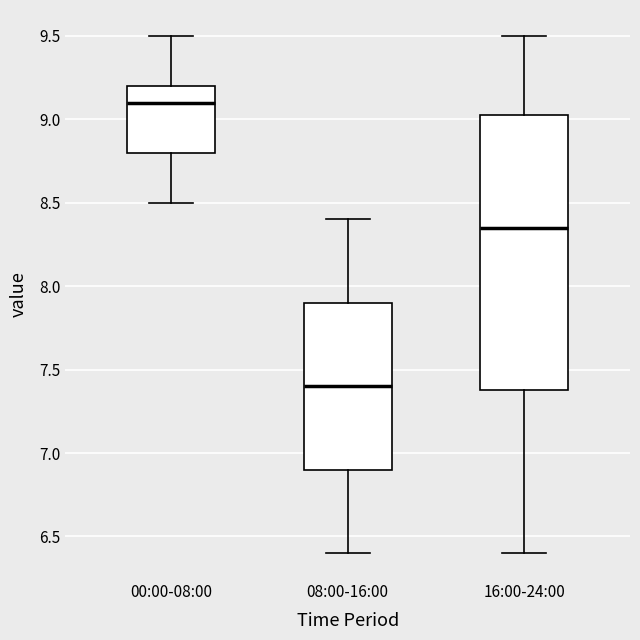

Which box has the lowest median line?

08:00-16:00